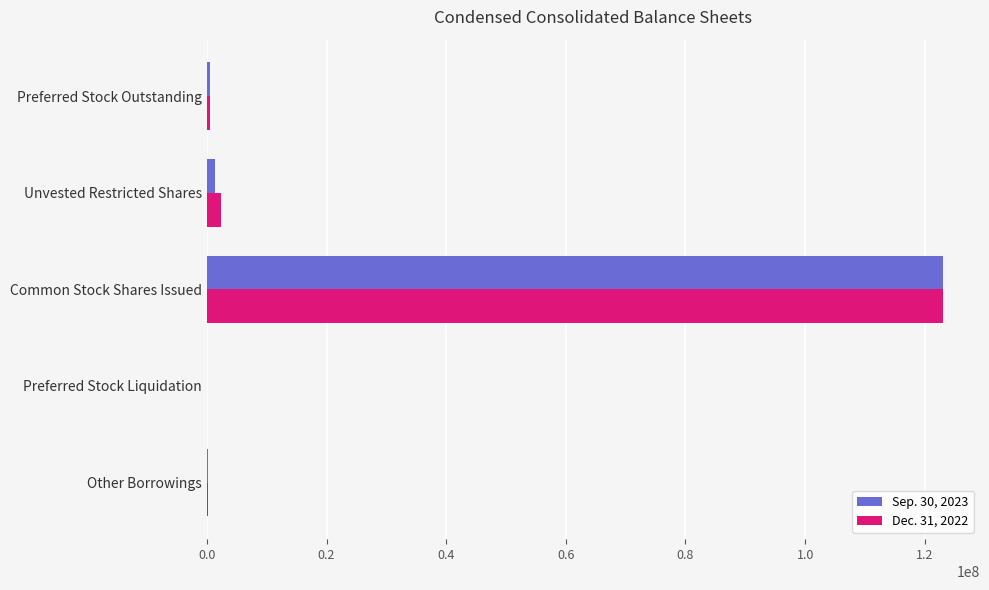

What is the greatest value displayed?

123074899